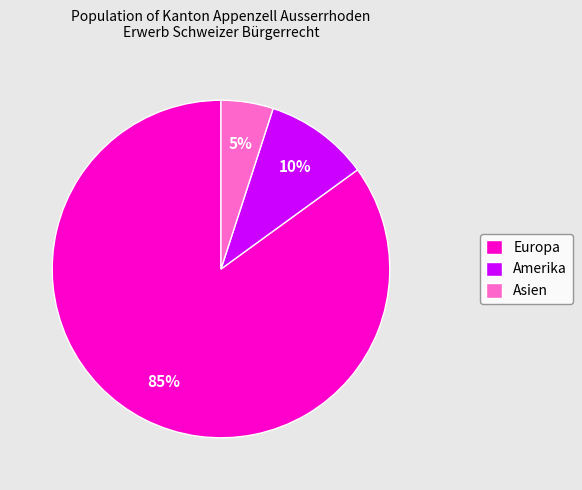

Approximately how many times larger is the value at Europa compared to Amerika?

8.5